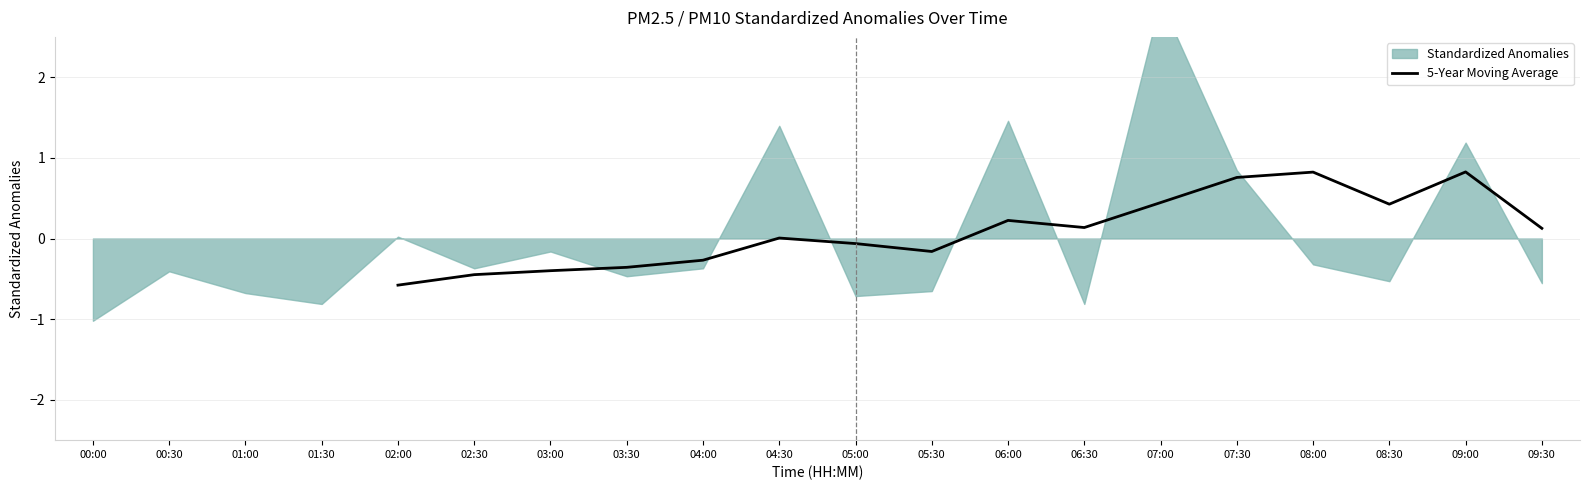

How many lines are shown in the chart?

1